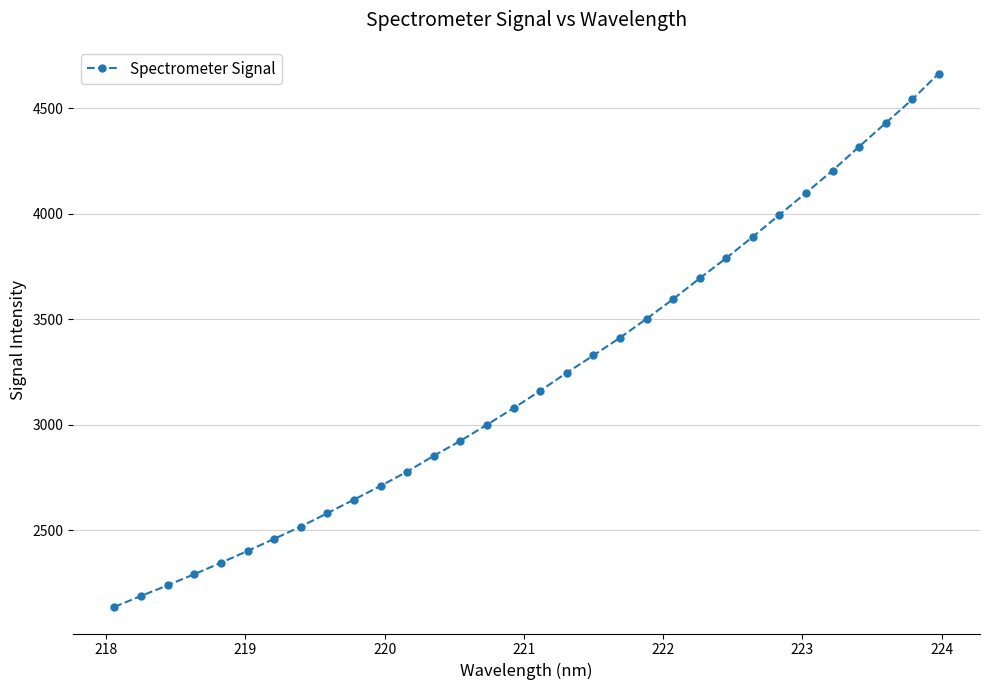

What is the difference between the maximum and minimum values?

2527.5